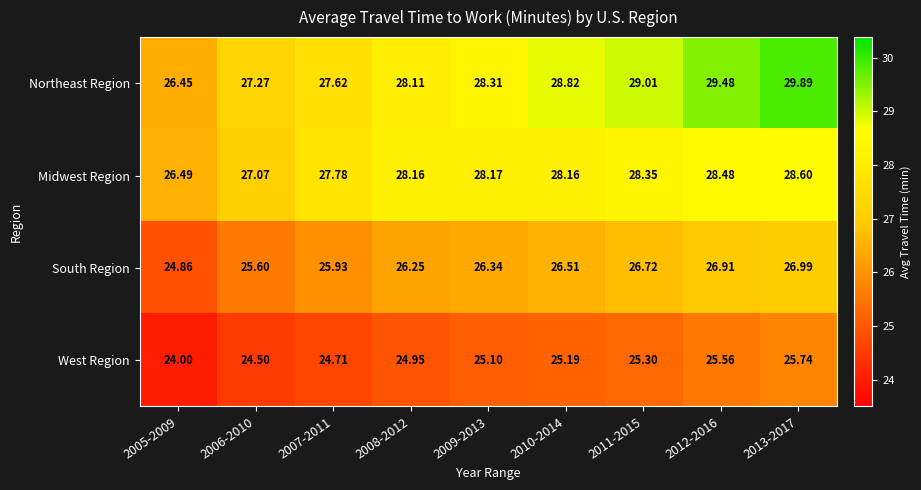

Is the value of South Region at 2005-2009 greater than the value of West Region at 2005-2009?

Yes